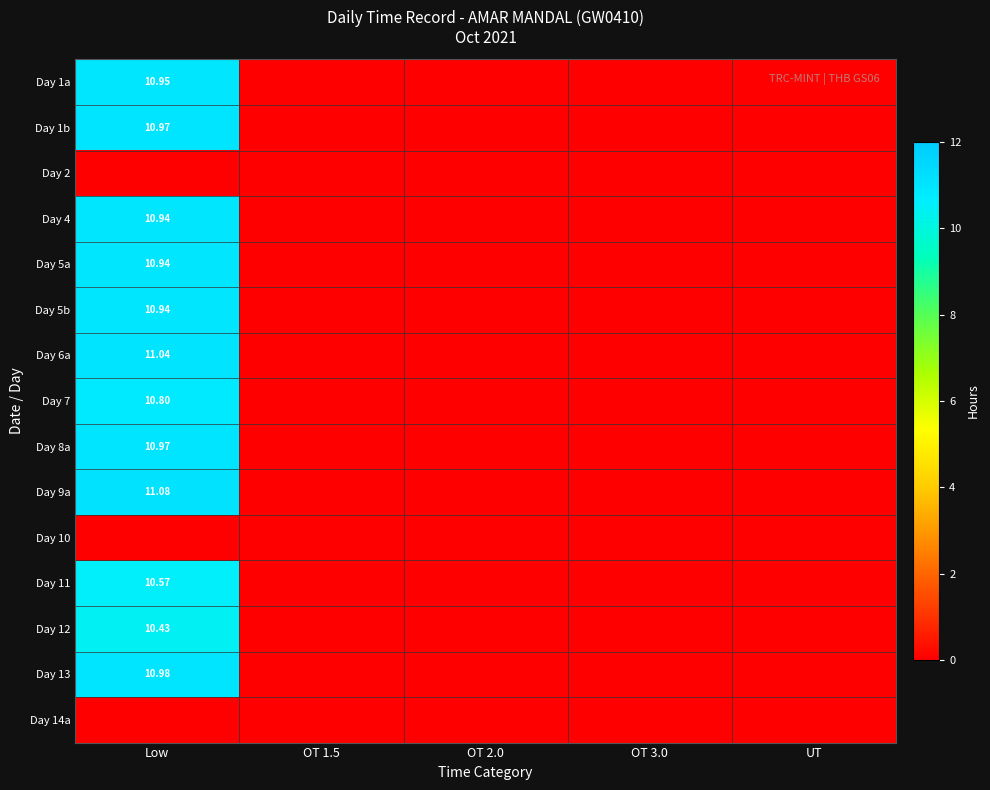

The value of Day 11 at OT 3.0 is 0.0. True or false?

True